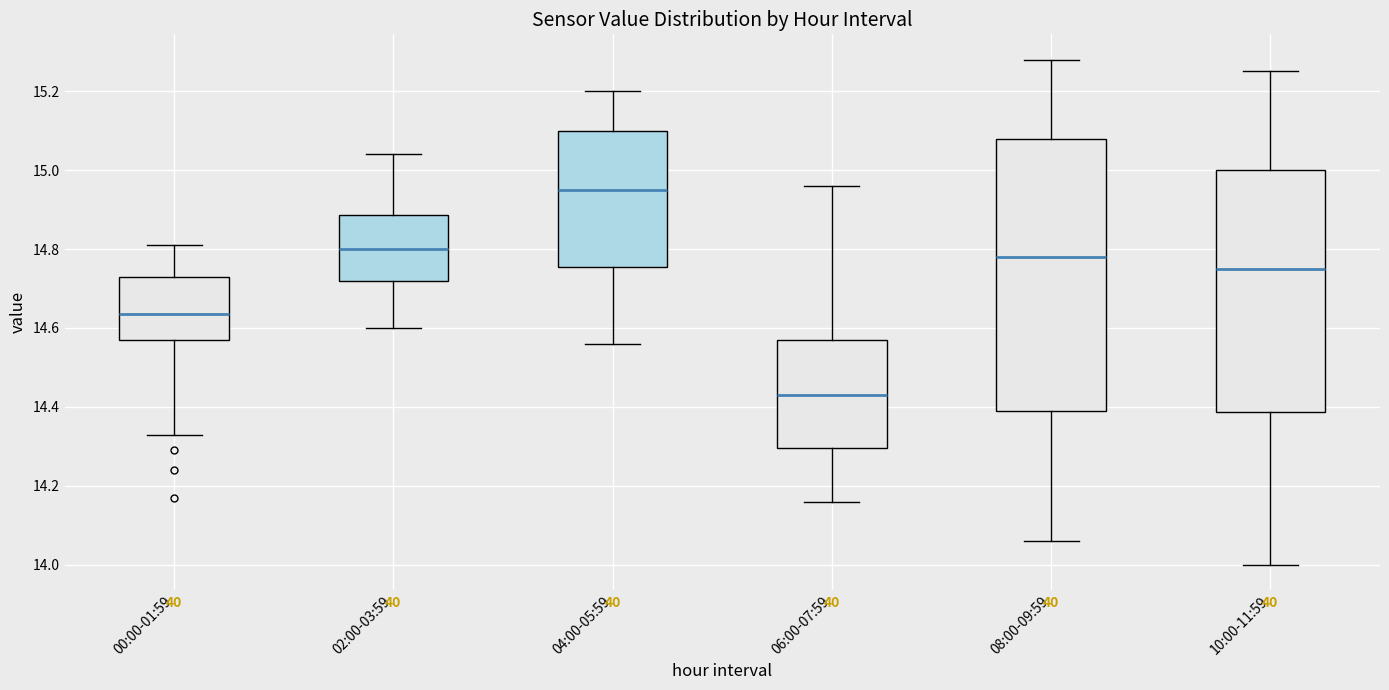

Which box is the tallest, from its lower edge to its upper edge?

08:00-09:59